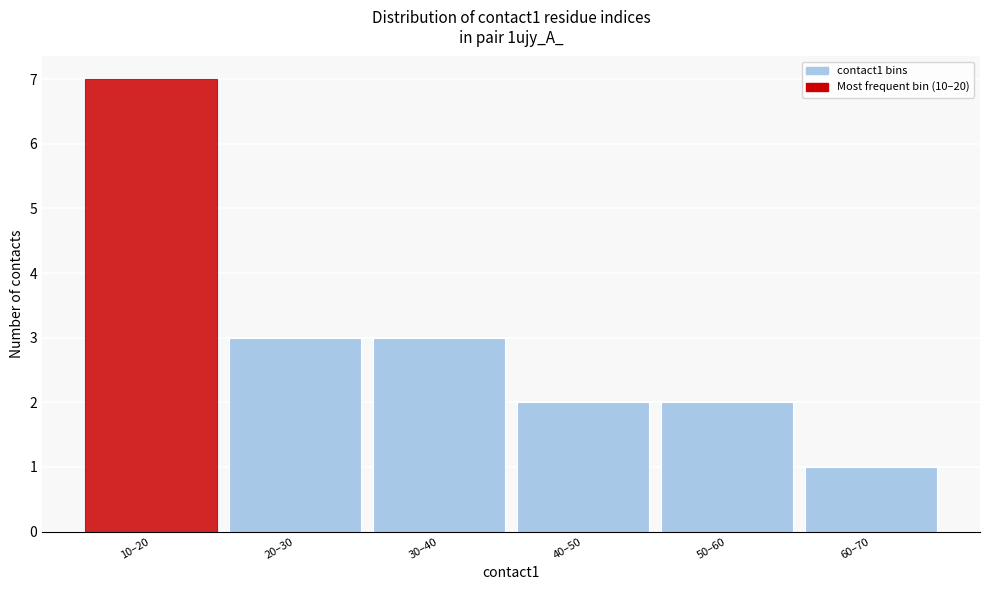

Reading left to right, list all the values displayed in this chart.

10–20=7	20–30=3	30–40=3	40–50=2	50–60=2	60–70=1